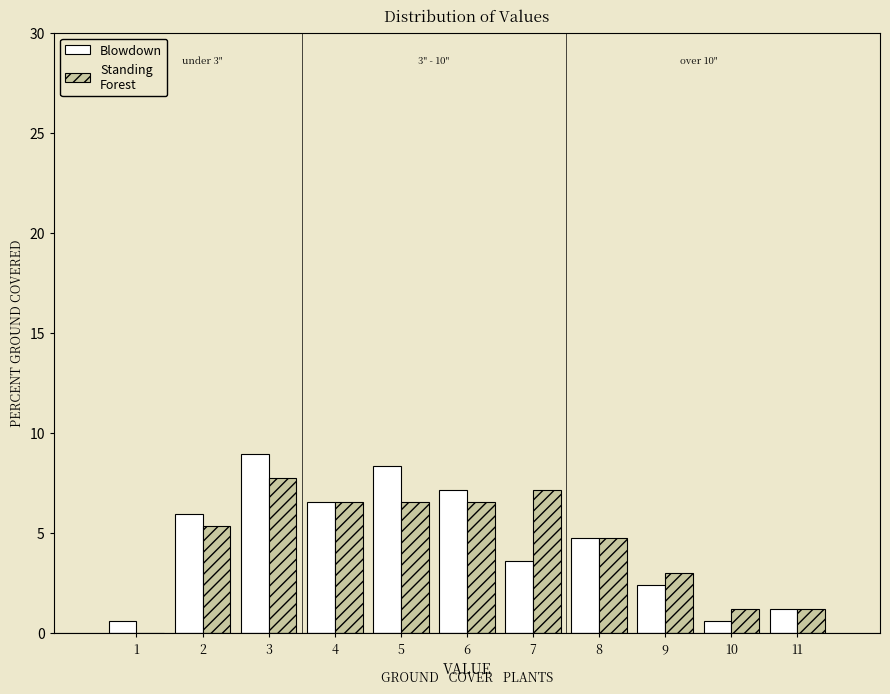

At which category is the sum across all series the highest?

3